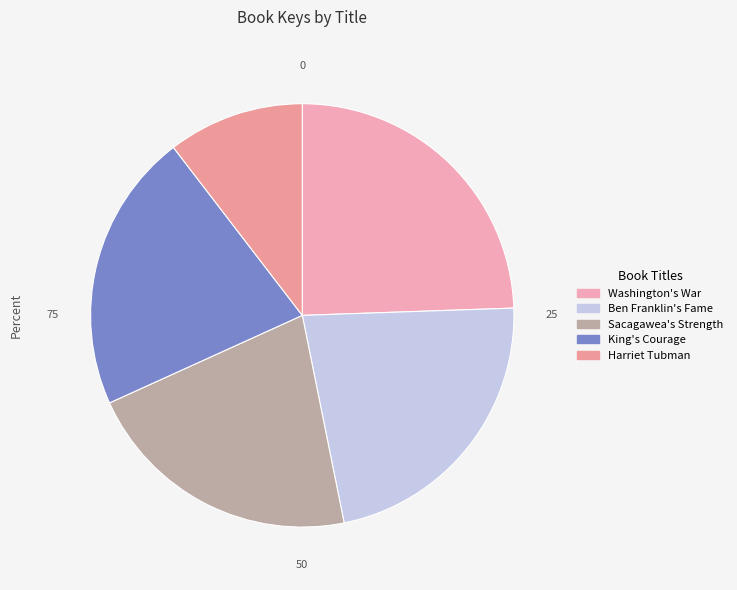

What is the ratio of the value at Harriet Tubman to the value at Ben Franklin's Fame?

0.5